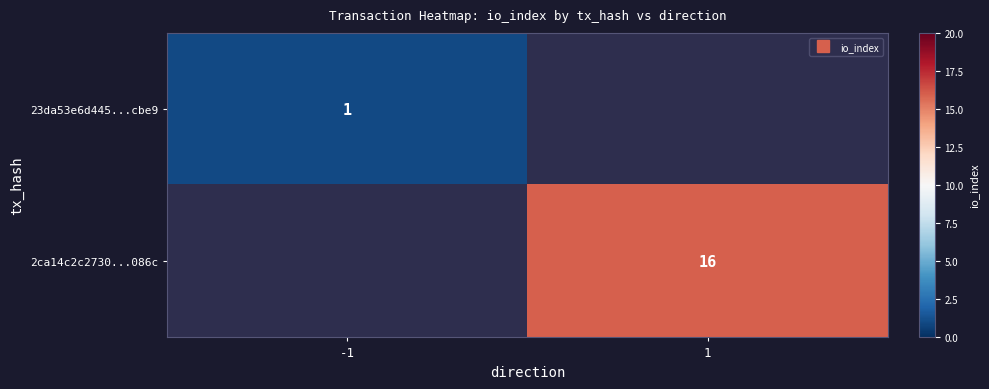

Rank the series by their maximum value, from lowest to highest.

23da53e6d445...cbe9, 2ca14c2c2730...086c